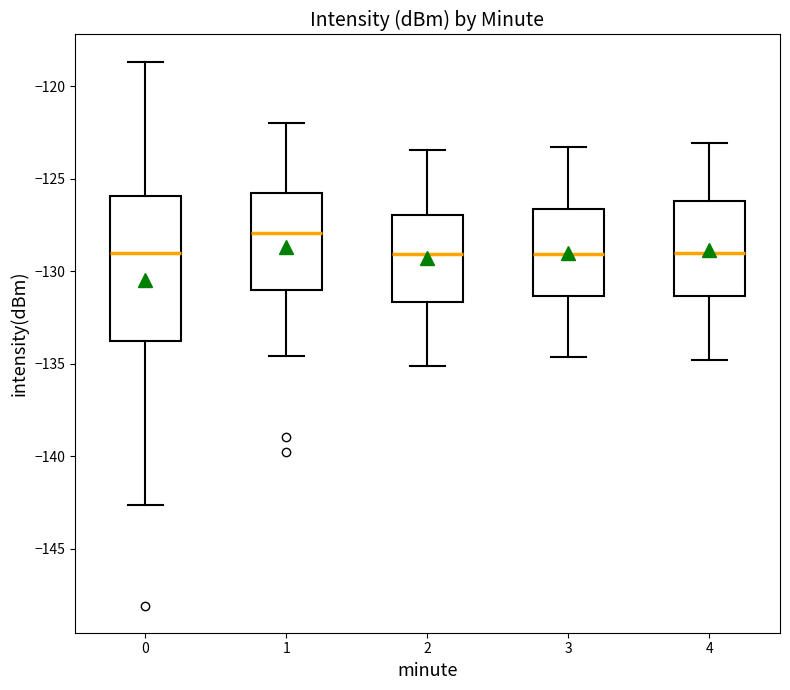

Reading left to right, transcribe this box plot: for each box, give where its median line is, the range the box spans, and where its two whiskers end, as read against the y-axis. The values are not printed on the chart, so give them approximately, as read against the axis.

0: median -129.0, box -134.0 to -126.0, whiskers -142.5 to -118.5
1: median -128.0, box -131.0 to -126.0, whiskers -134.5 to -122.0
2: median -129.0, box -131.5 to -127.0, whiskers -135.0 to -123.5
3: median -129.0, box -131.5 to -126.5, whiskers -134.5 to -123.5
4: median -129.0, box -131.5 to -126.0, whiskers -135.0 to -123.0